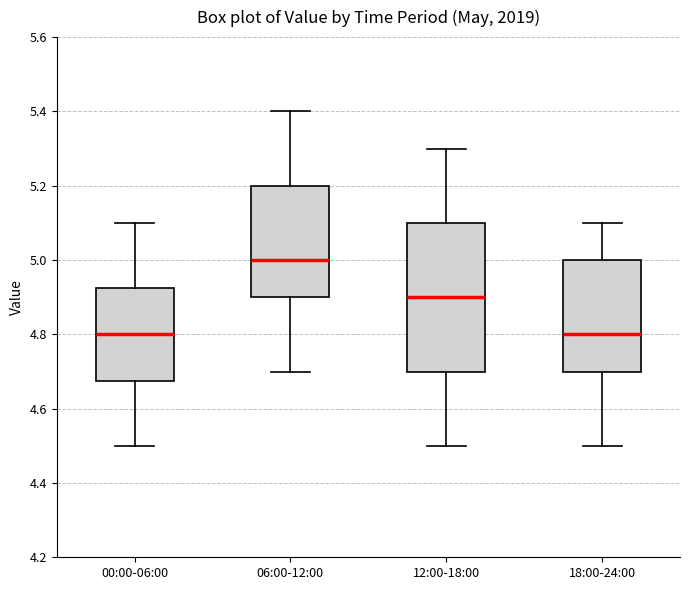

Reading left to right, read every box against the y-axis: the position of its median line, the range the box covers, and the ends of its whiskers. The values are not printed on the chart, so give them approximately, as read against the axis.

00:00-06:00: median 4.80, box 4.68 to 4.92, whiskers 4.50 to 5.10
06:00-12:00: median 5.00, box 4.90 to 5.20, whiskers 4.70 to 5.40
12:00-18:00: median 4.90, box 4.70 to 5.10, whiskers 4.50 to 5.30
18:00-24:00: median 4.80, box 4.70 to 5.00, whiskers 4.50 to 5.10